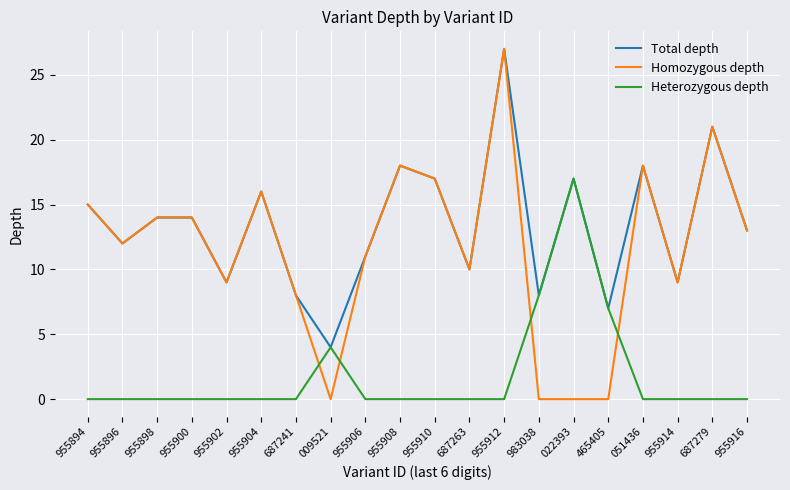

Where do Homozygous depth and Heterozygous depth first cross each other?

687241 and 009521